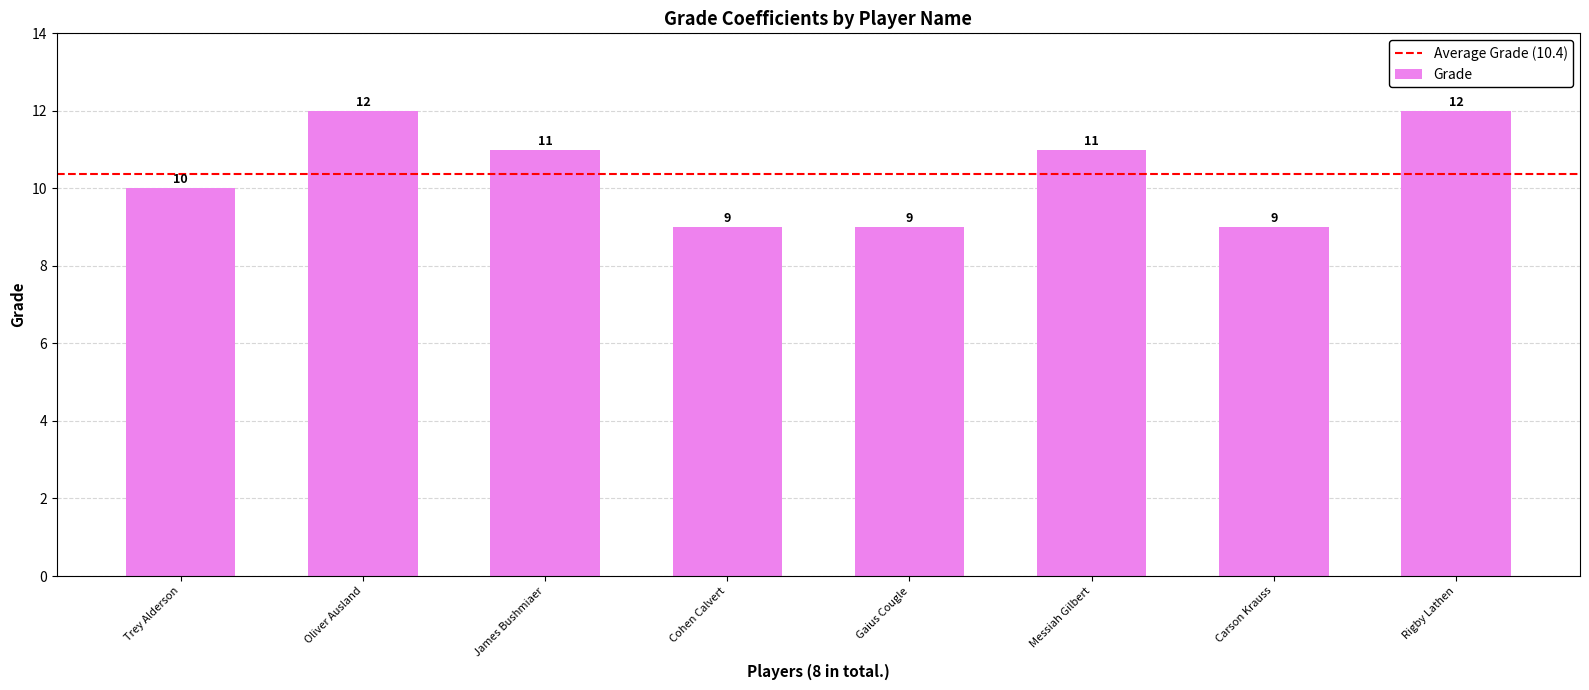

True or false: the data shows 14 at Cohen Calvert.

False